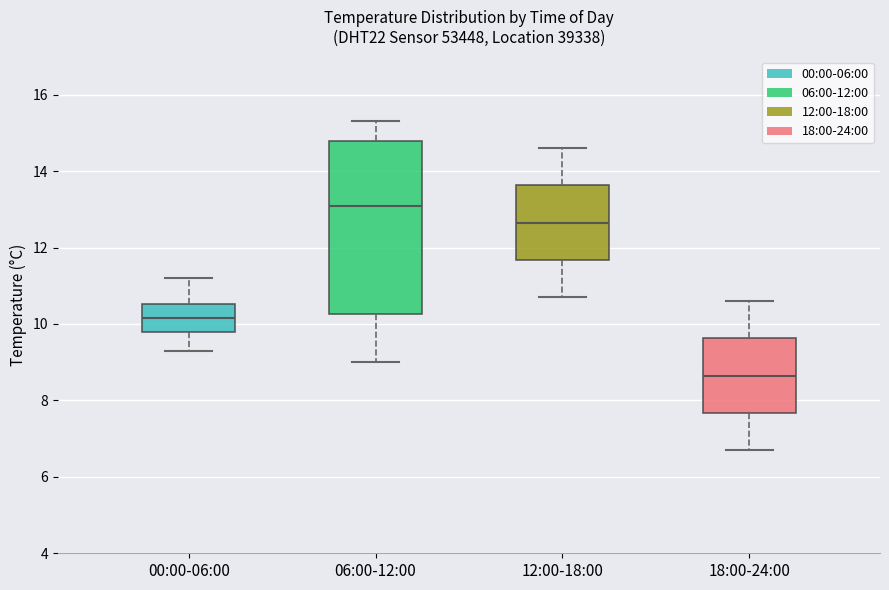

Reading left to right, transcribe this box plot: for each box, give where its median line is, the range the box spans, and where its two whiskers end, as read against the y-axis. The values are not printed on the chart, so give them approximately, as read against the axis.

00:00-06:00: median 10.2, box 9.8 to 10.6, whiskers 9.4 to 11.2
06:00-12:00: median 13.2, box 10.2 to 14.8, whiskers 9.0 to 15.4
12:00-18:00: median 12.6, box 11.6 to 13.6, whiskers 10.8 to 14.6
18:00-24:00: median 8.6, box 7.6 to 9.6, whiskers 6.8 to 10.6